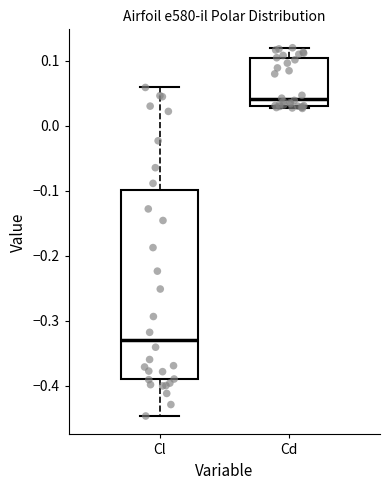

Where does the lower whisker of the box for Cl end on the y-axis? The values are not printed on the chart, so give them approximately, as read against the axis.

-0.45